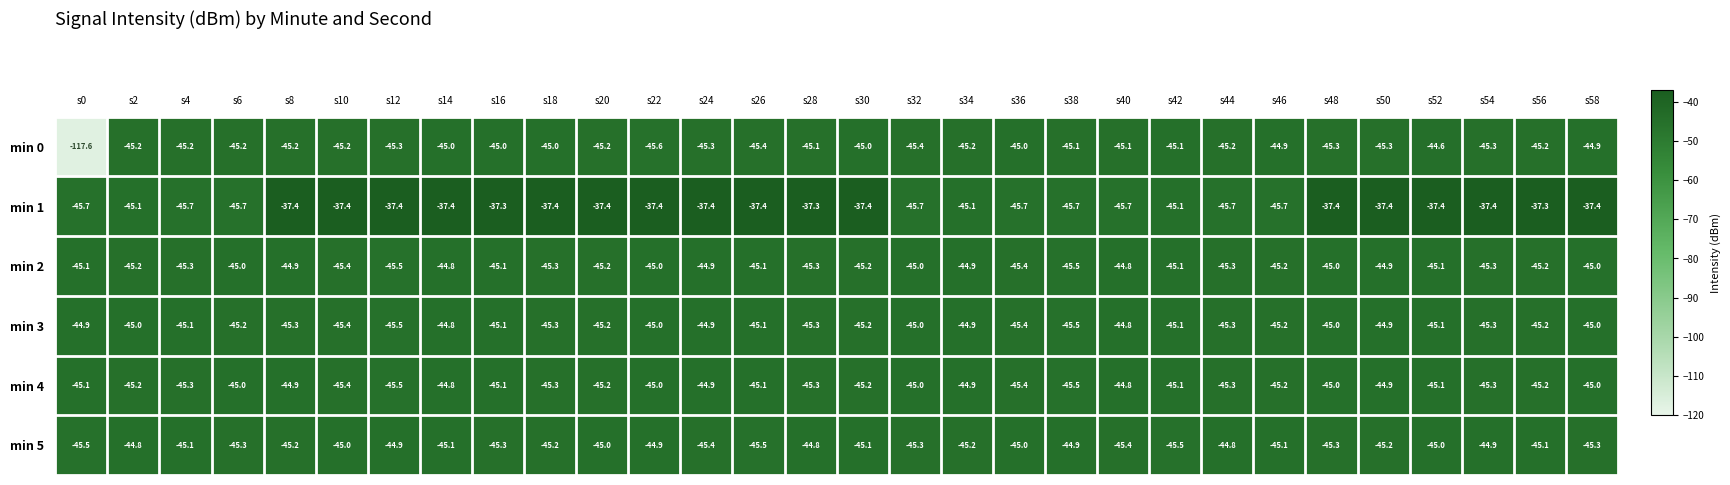

The value of min 1 at s22 is -37.4. True or false?

True